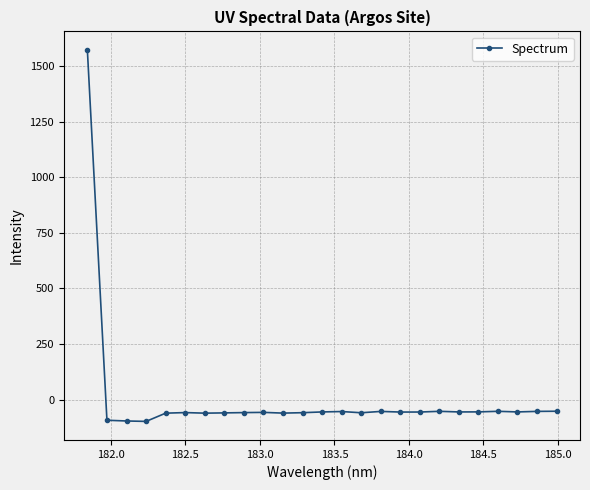

What is the smallest value displayed?

-98.2